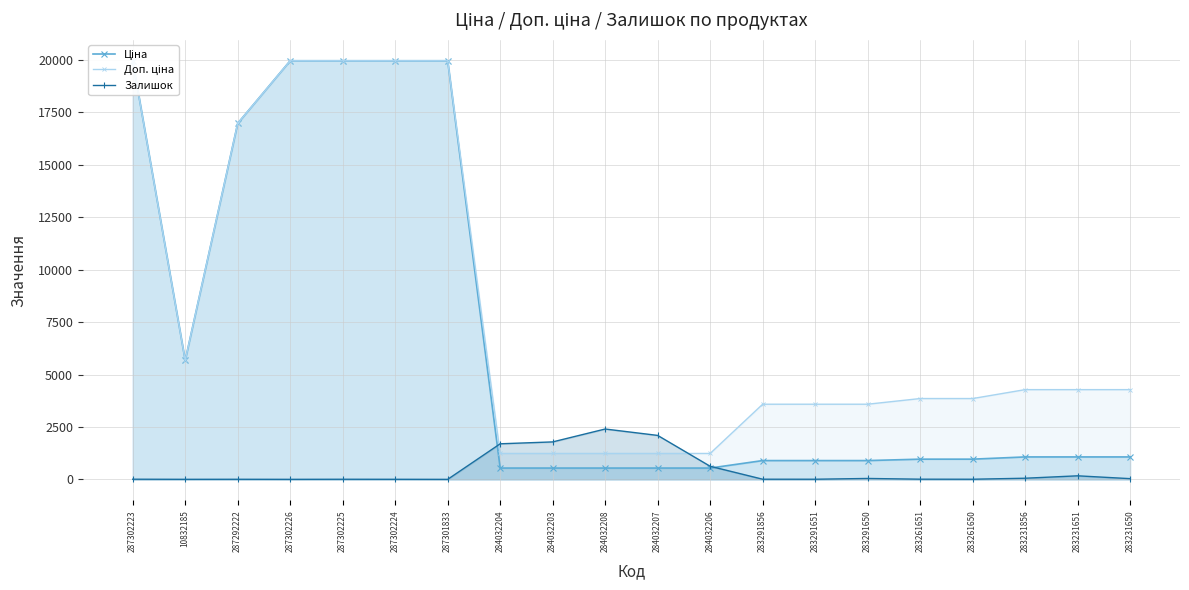

Where do Залишок and Ціна first cross each other?

287301833 and 284032204